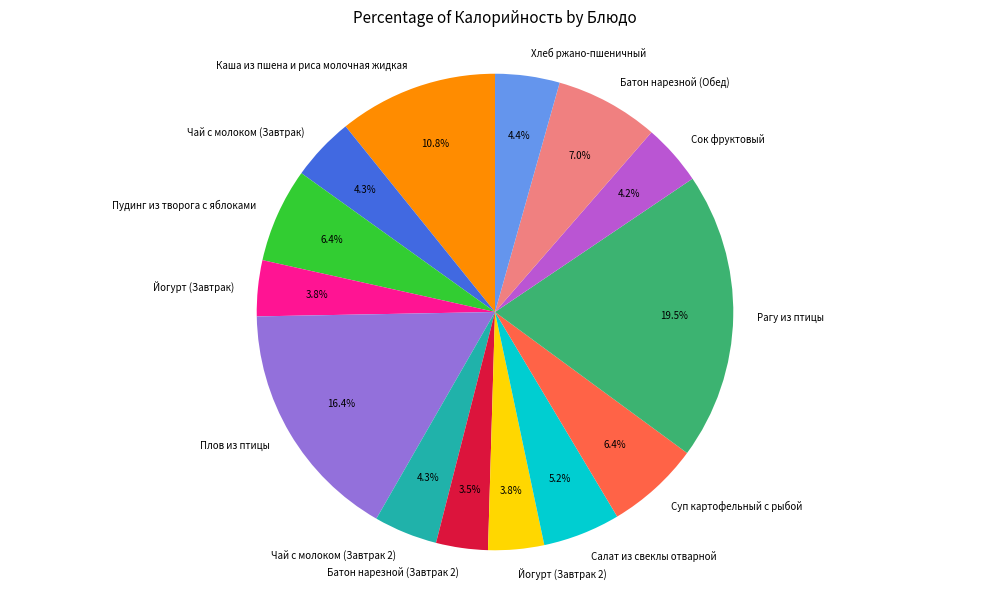

To the nearest percent, what is the combined percentage of Хлеб ржано-пшеничный and Чай с молоком (Завтрак)?

9%